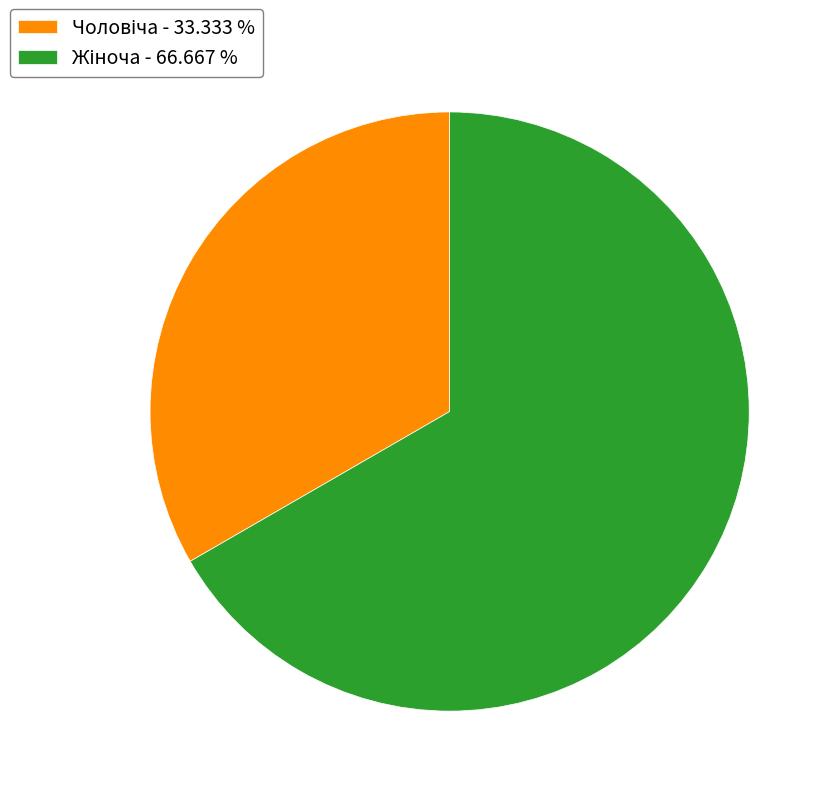

Does any single category account for the majority?

Yes